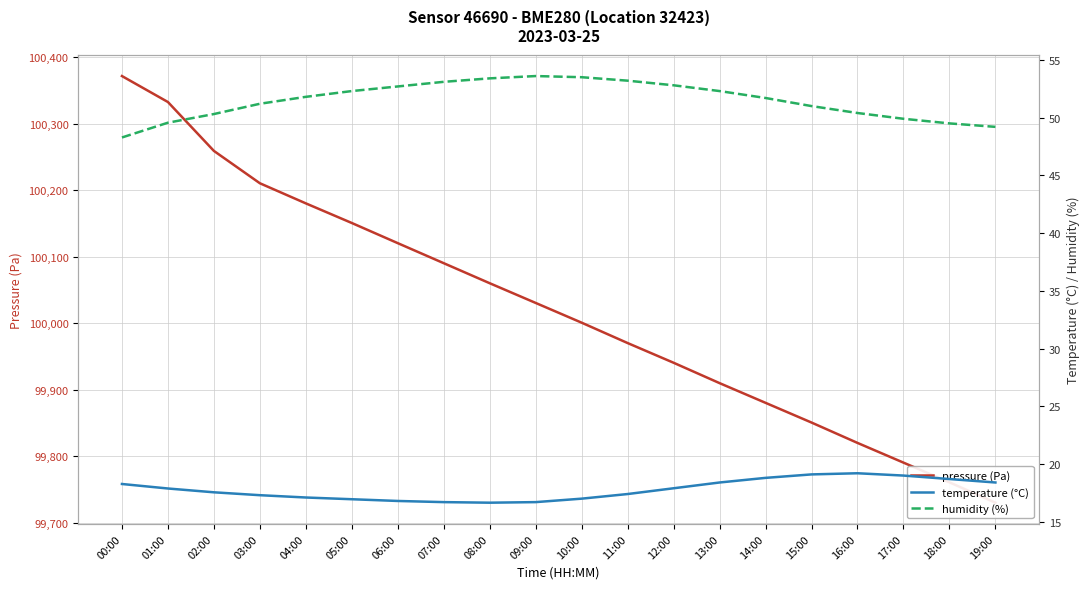

True or false: pressure (Pa) and humidity (%) intersect in this chart.

False